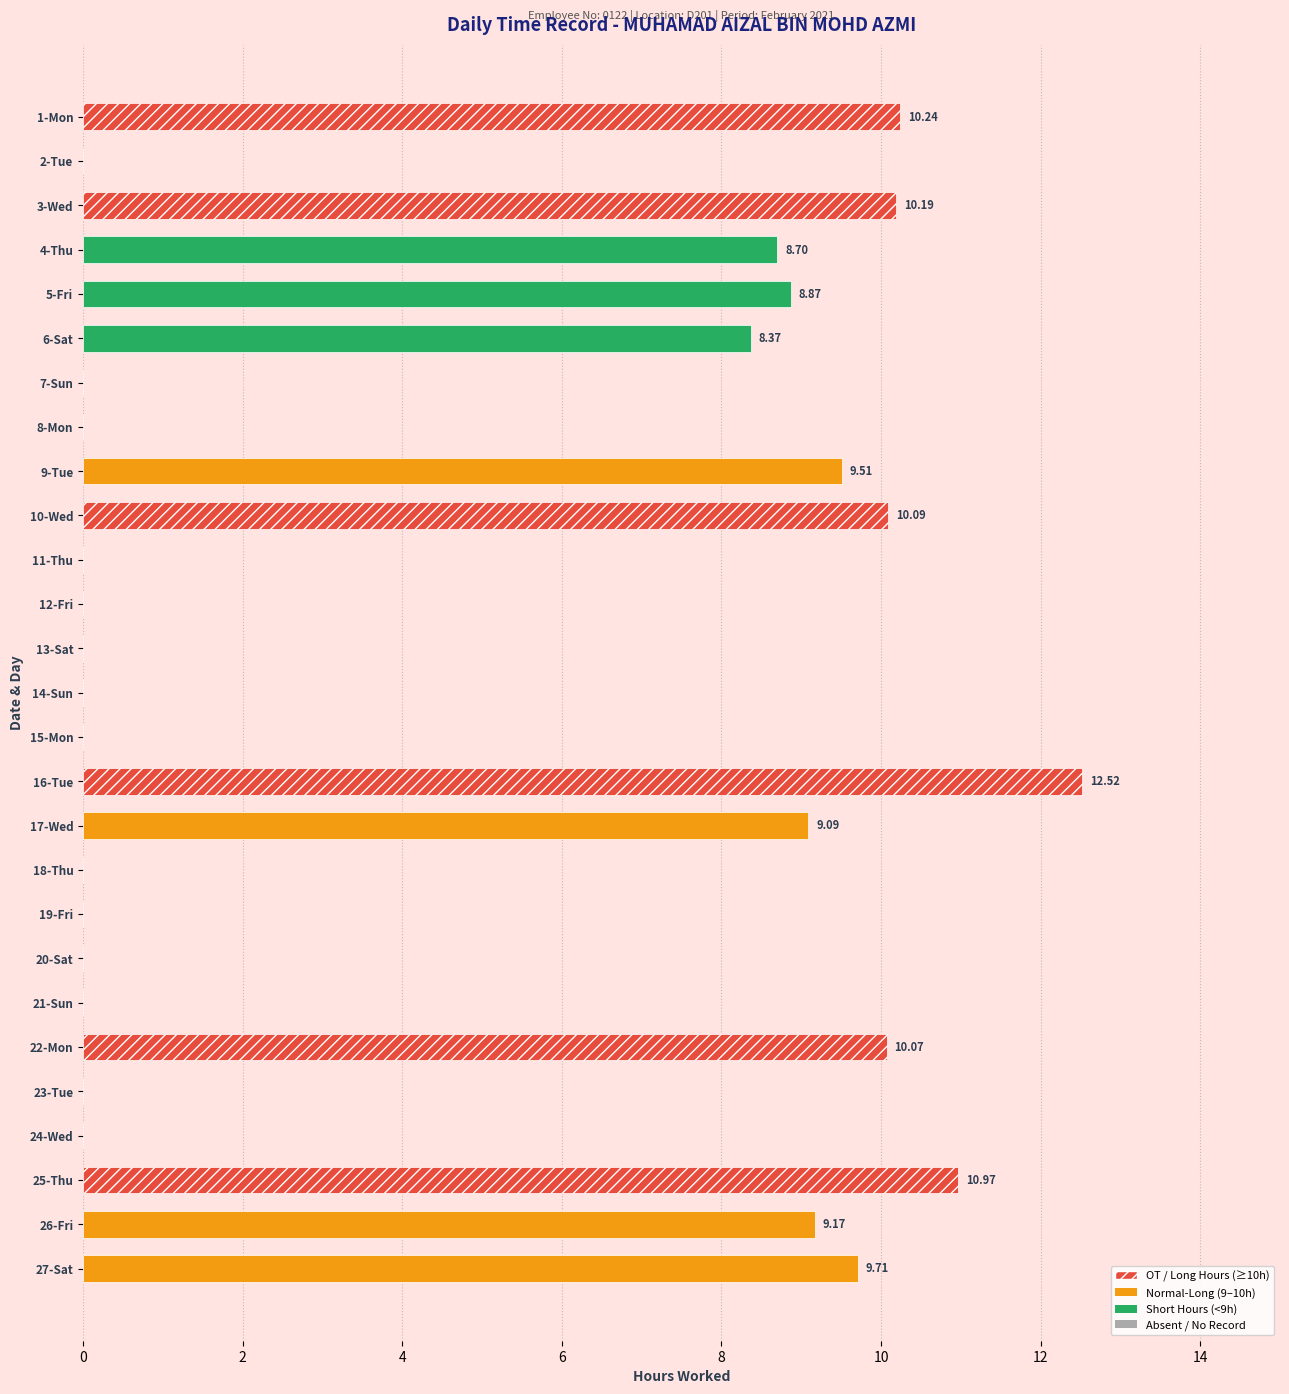

What is the greatest value displayed?

12.5